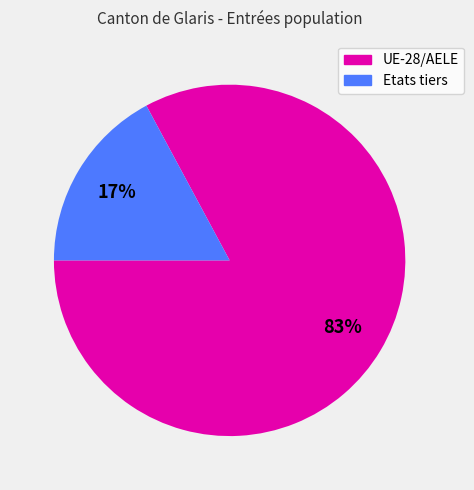

Do UE-28/AELE and Etats tiers together represent more than half of the pie?

Yes